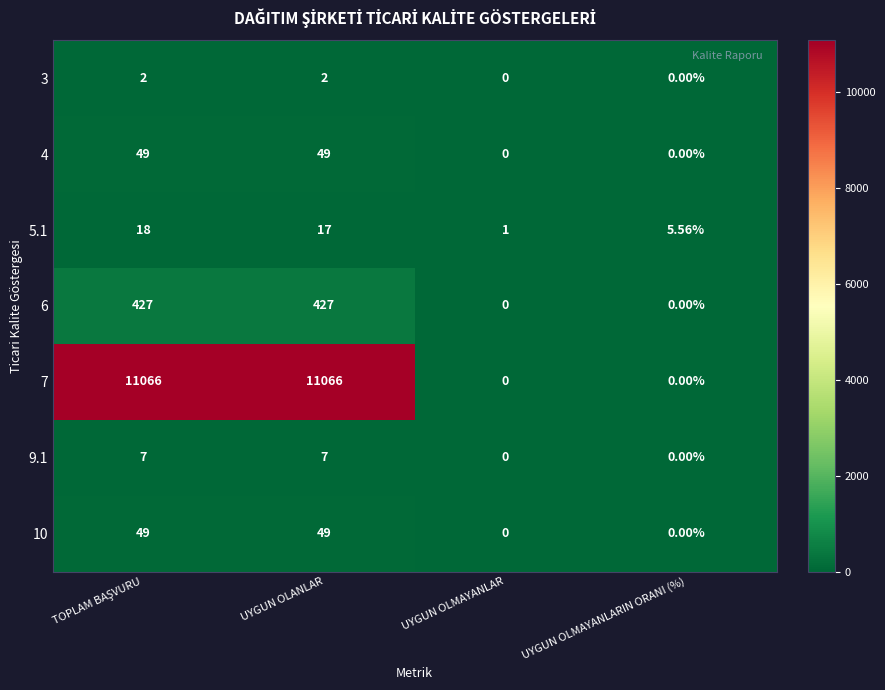

Between TOPLAM BAŞVURU and UYGUN OLMAYANLARIN ORANI (%), which series saw the biggest shift?

7